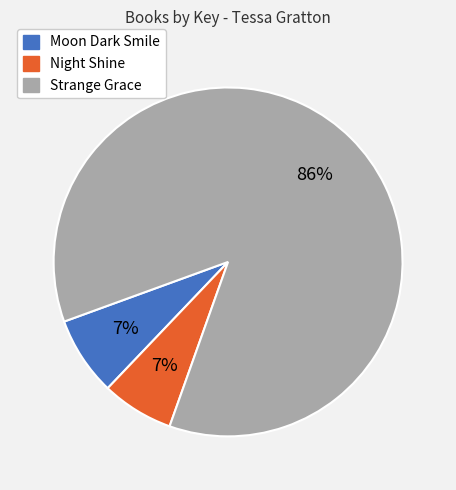

Which has a higher value, Strange Grace or Moon Dark Smile?

Strange Grace